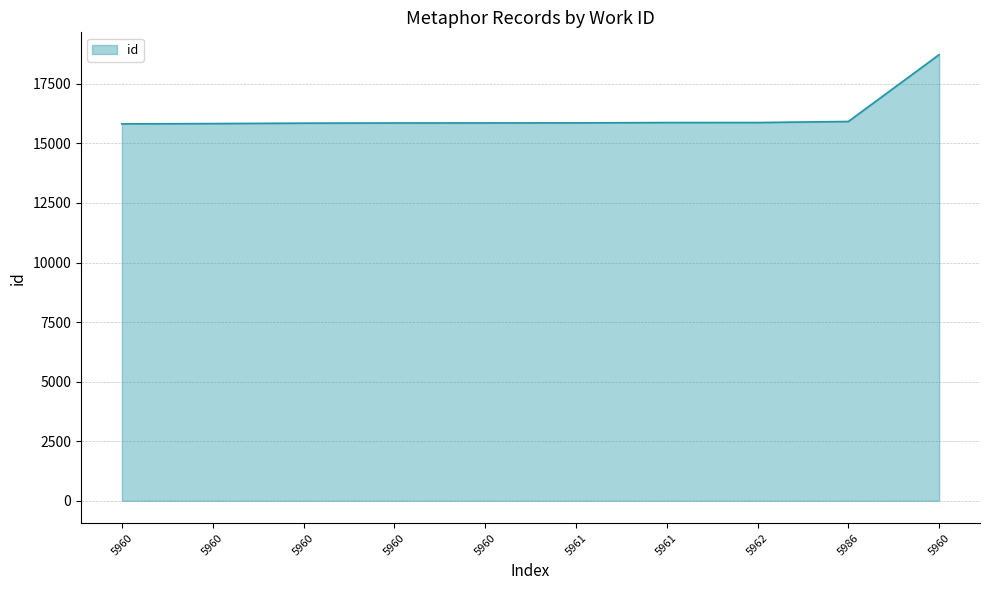

What is the approximate value at 5960?

15849